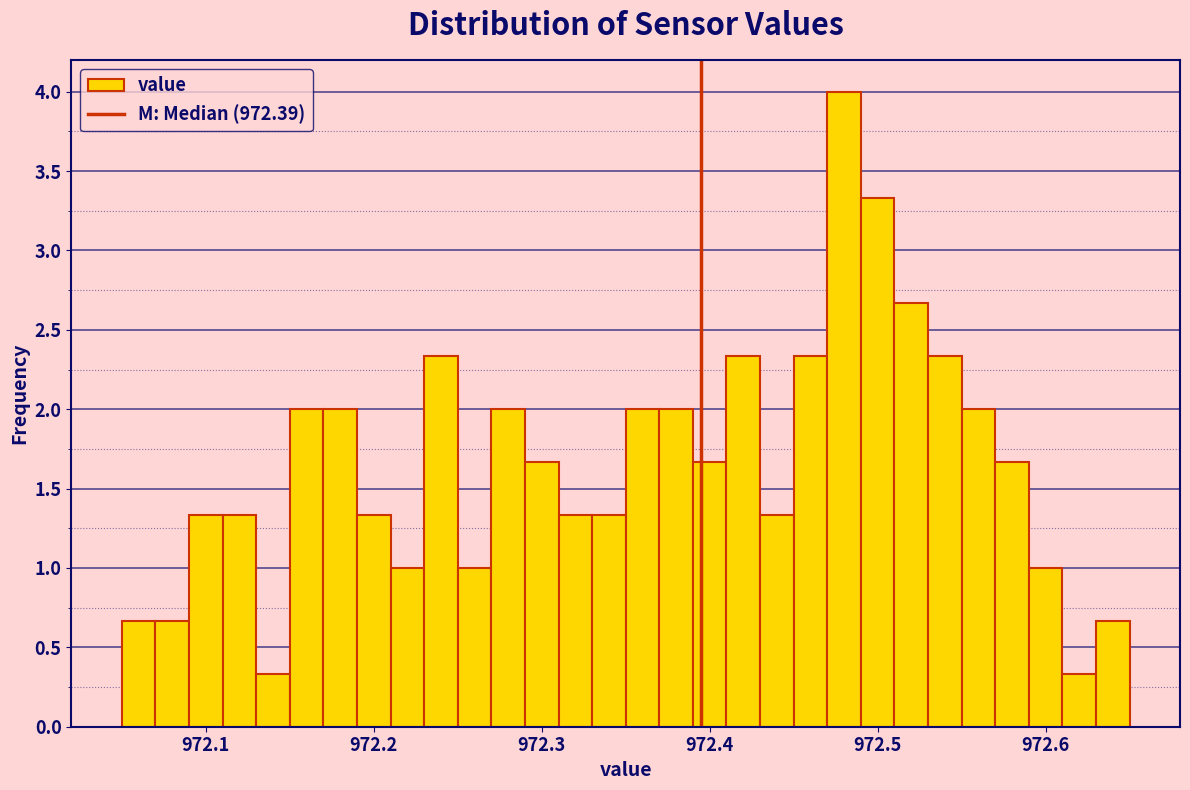

Around what value on the x-axis is the tallest bar? Give the approximate position of its centre, as read against the axis.

972.48